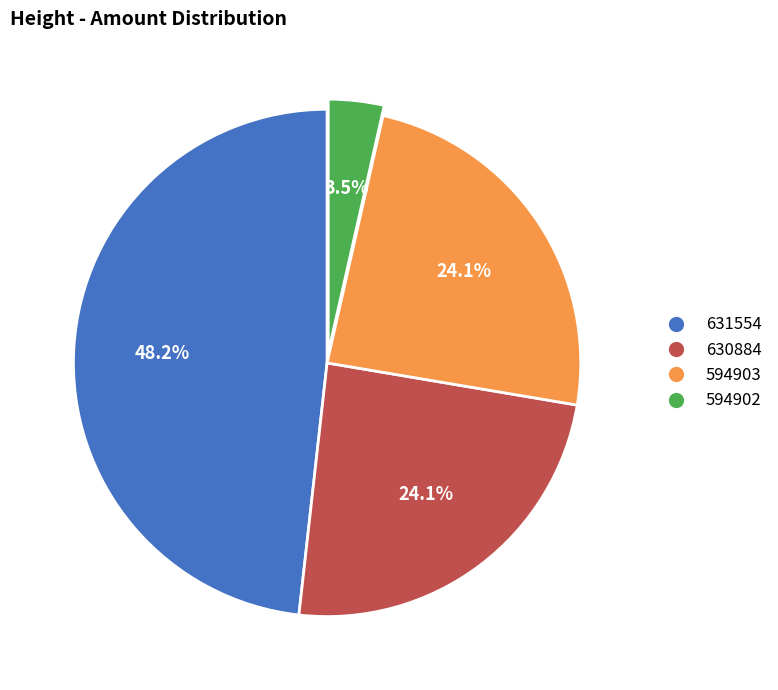

To the nearest percent, what percentage of the pie is 630884?

24%